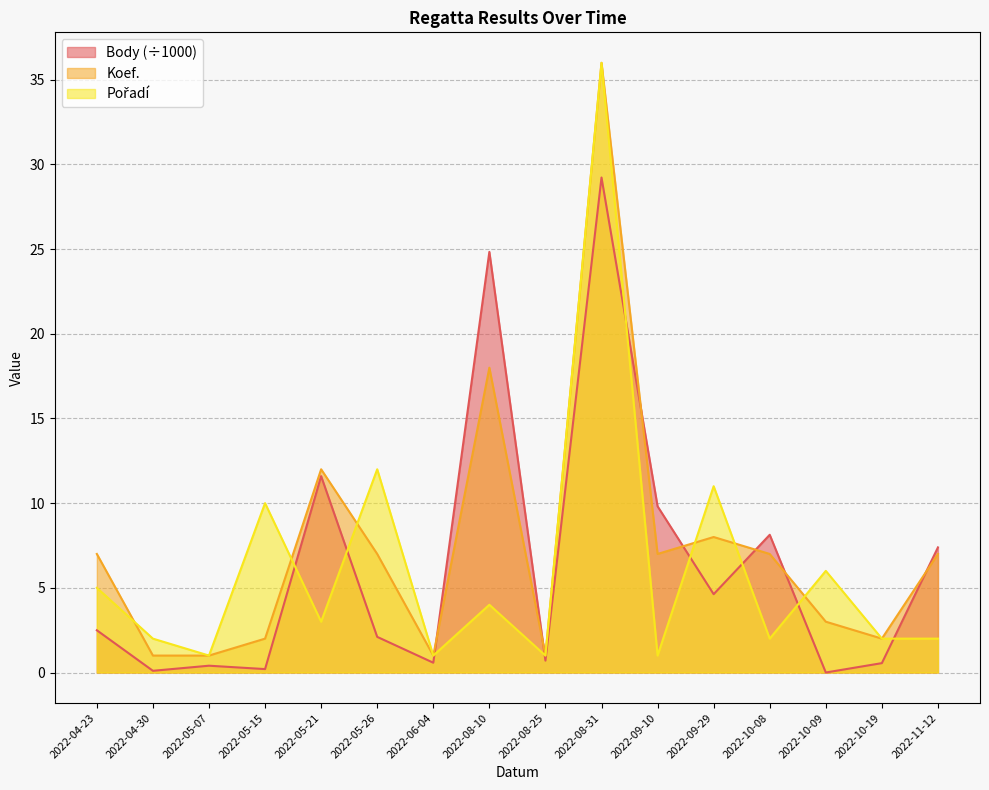

Reading left to right, list all the values displayed in this chart.

Body: 2022-04-23=2.5	2022-04-30=0.1	2022-05-07=0.4	2022-05-15=0.2	2022-05-21=11.6	2022-05-26=2.1	2022-06-04=0.6	2022-08-10=24.8	2022-08-25=0.7	2022-08-31=29.2	2022-09-10=9.8	2022-09-29=4.6	2022-10-08=8.1	2022-10-09=0.0	2022-10-19=0.6	2022-11-12=7.4
Koef.: 2022-04-23=7.0	2022-04-30=1.0	2022-05-07=1.0	2022-05-15=2.0	2022-05-21=12.0	2022-05-26=7.0	2022-06-04=1.0	2022-08-10=18.0	2022-08-25=1.0	2022-08-31=36.0	2022-09-10=7.0	2022-09-29=8.0	2022-10-08=7.0	2022-10-09=3.0	2022-10-19=2.0	2022-11-12=7.0
Pořadí: 2022-04-23=5.0	2022-04-30=2.0	2022-05-07=1.0	2022-05-15=10.0	2022-05-21=3.0	2022-05-26=12.0	2022-06-04=1.0	2022-08-10=4.0	2022-08-25=1.0	2022-08-31=36.0	2022-09-10=1.0	2022-09-29=11.0	2022-10-08=2.0	2022-10-09=6.0	2022-10-19=2.0	2022-11-12=2.0